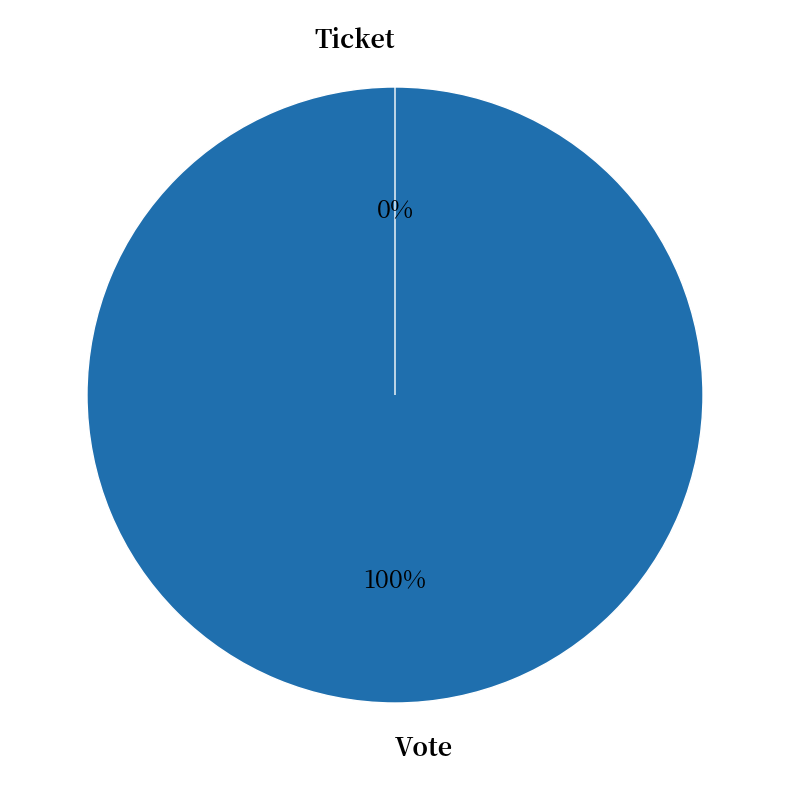

How much of the chart is everything except Ticket?

100.0%